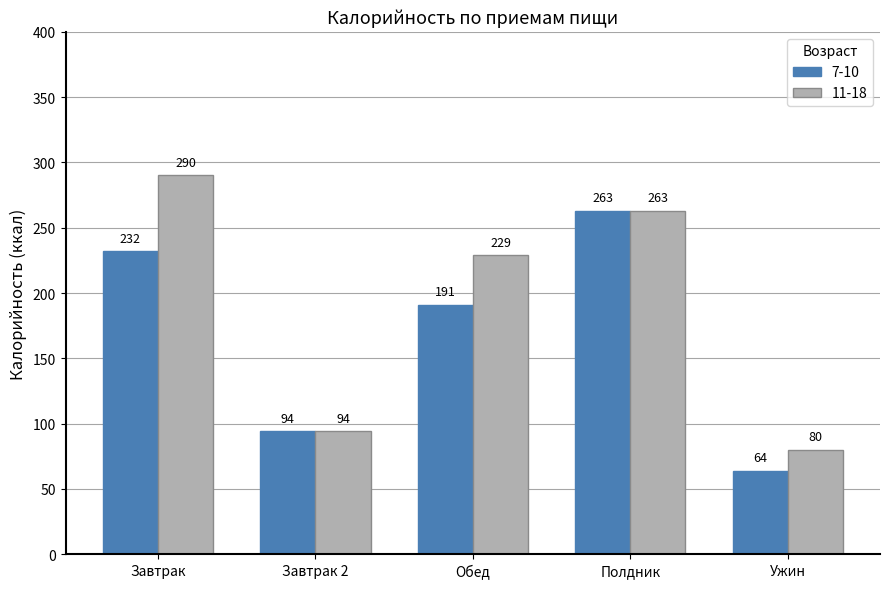

The value of 11-18 at Обед is 89. True or false?

False